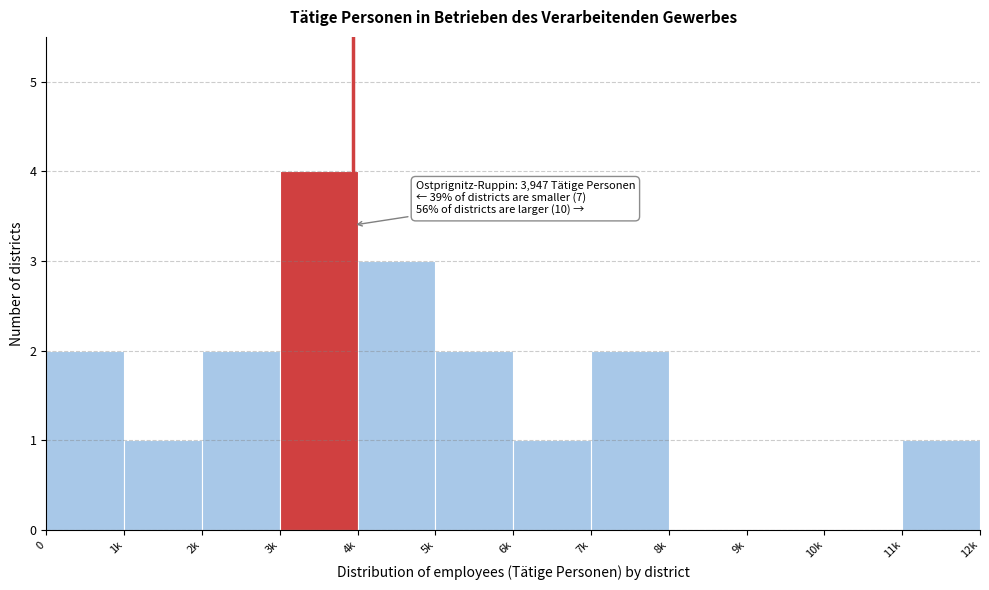

Reading left to right, extract all data points from this chart.

0=2	1k=1	2k=2	3k=4	4k=3	5k=2	6k=1	7k=2	8k=0	9k=0	10k=0	11k=1